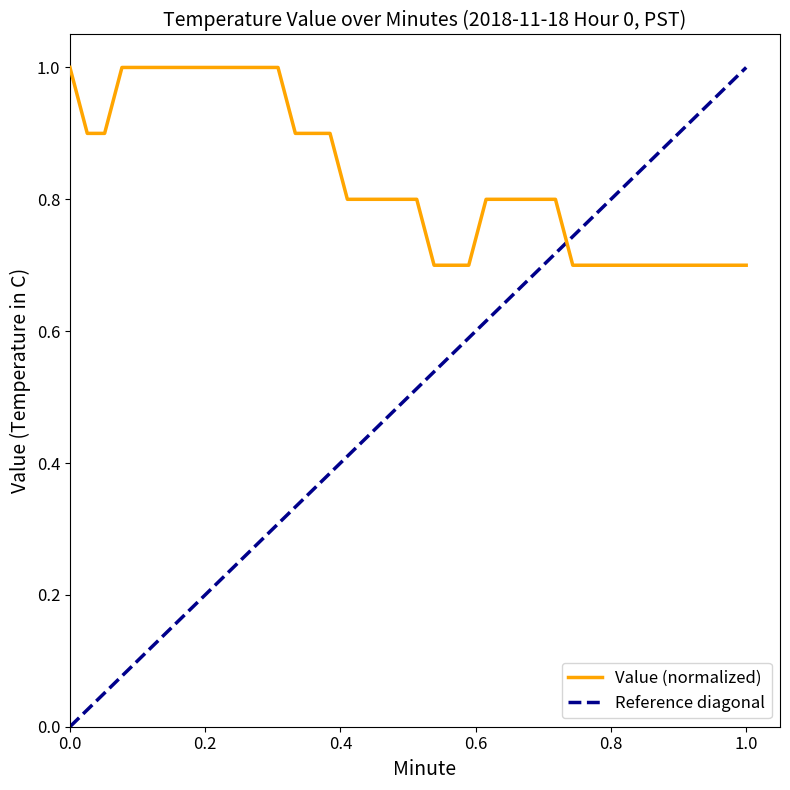

What is the sum of all values?

33.3